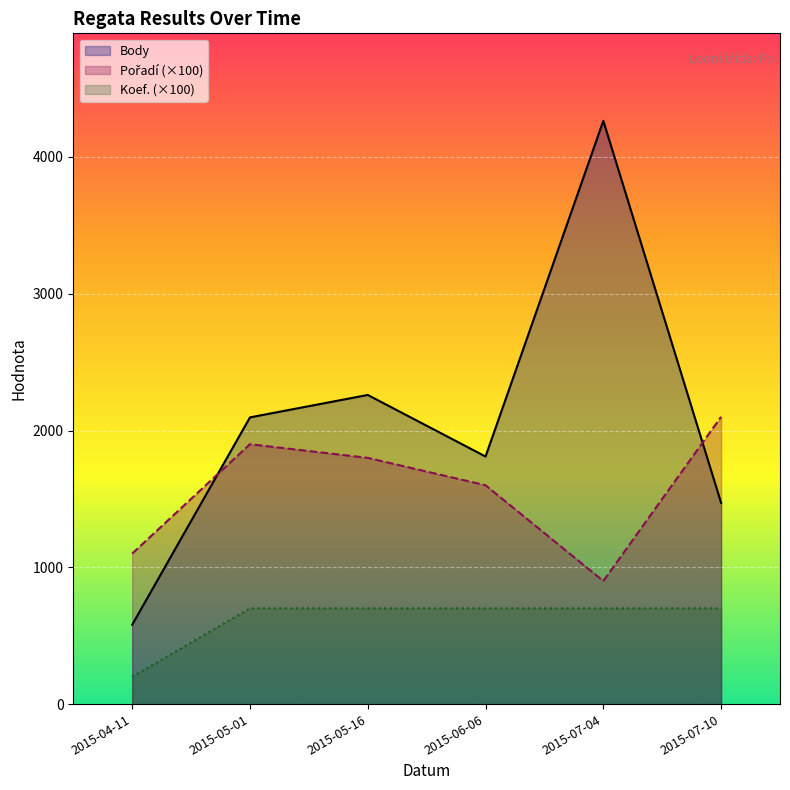

Which series has the largest total across all categories?

Body